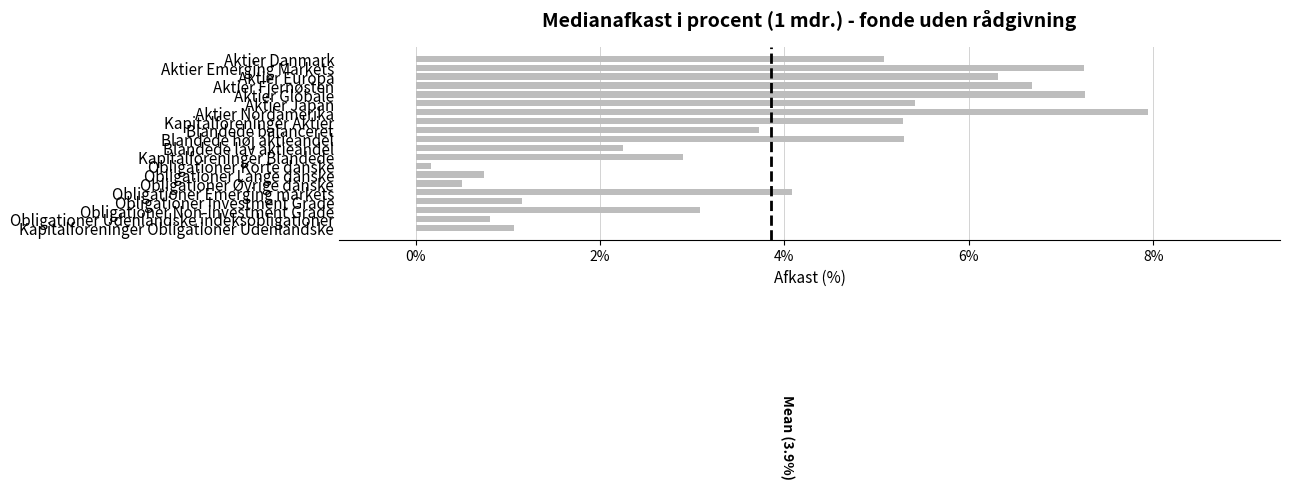

What is the average value?

3.9